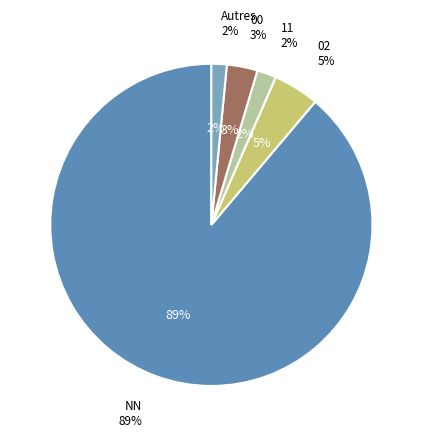

Which has a higher value, NN or NN?

NN